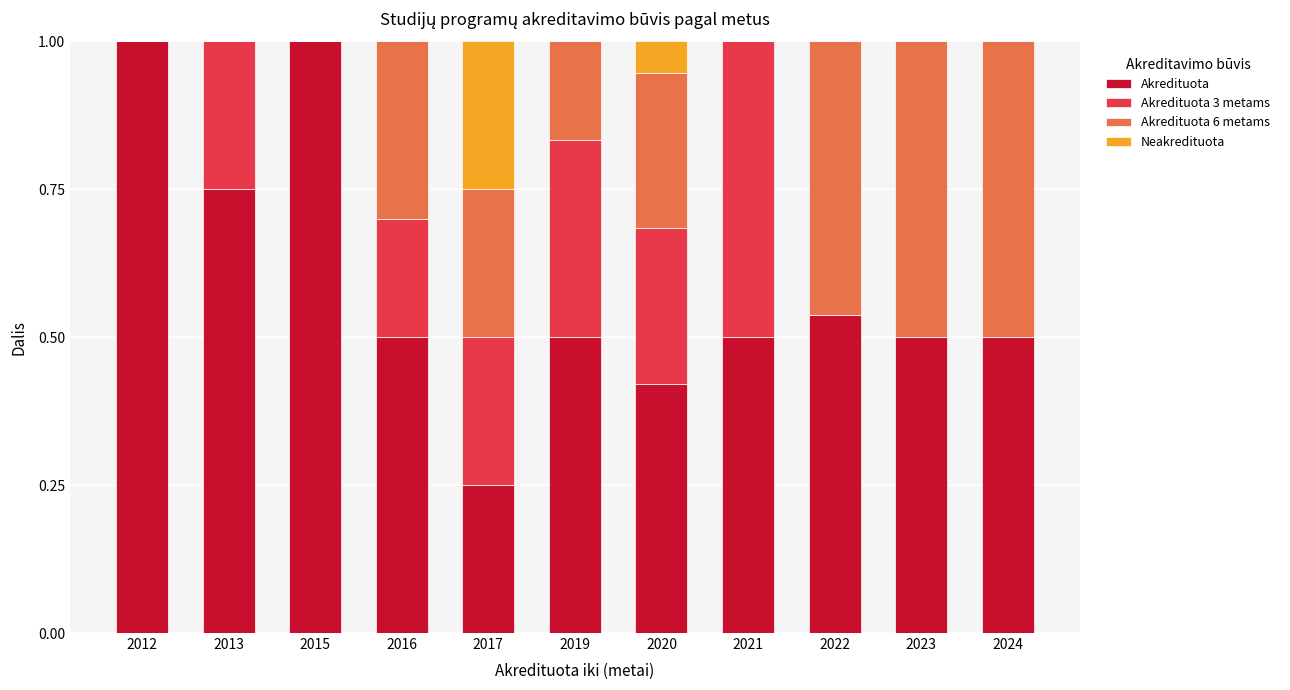

What is the sum of the Akredituota values at 2021 and 2016?

1.0